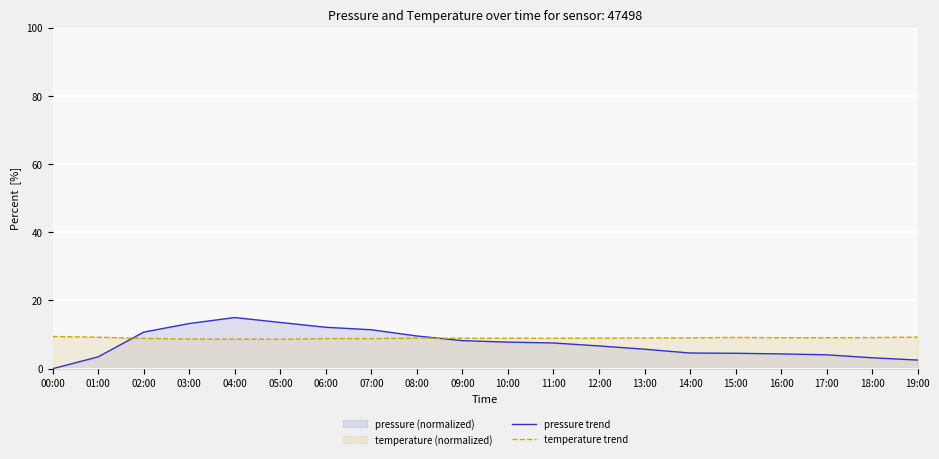

The value of pressure trend at 03:00 is 13.2. True or false?

True